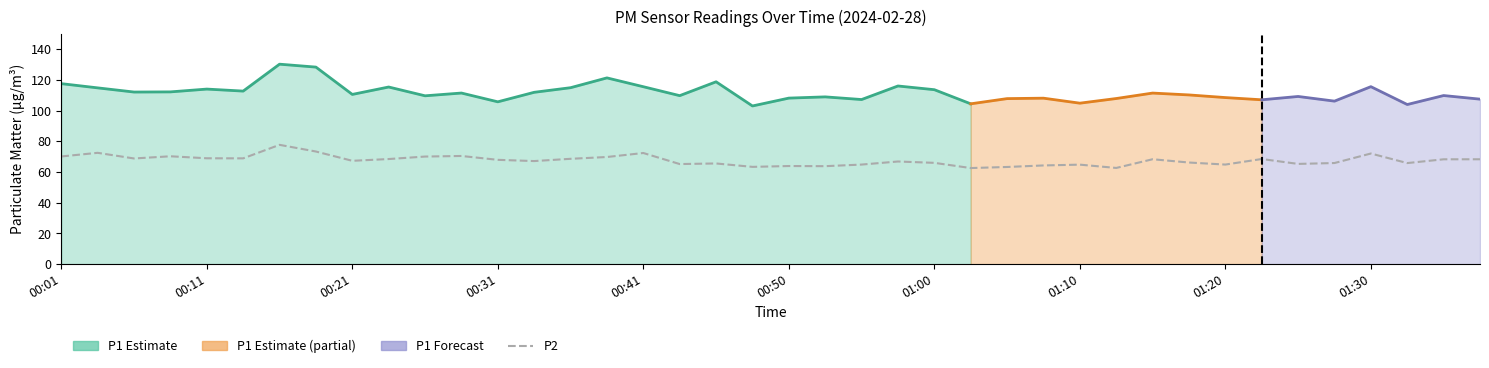

What is the difference between the maximum and minimum values?

15.1